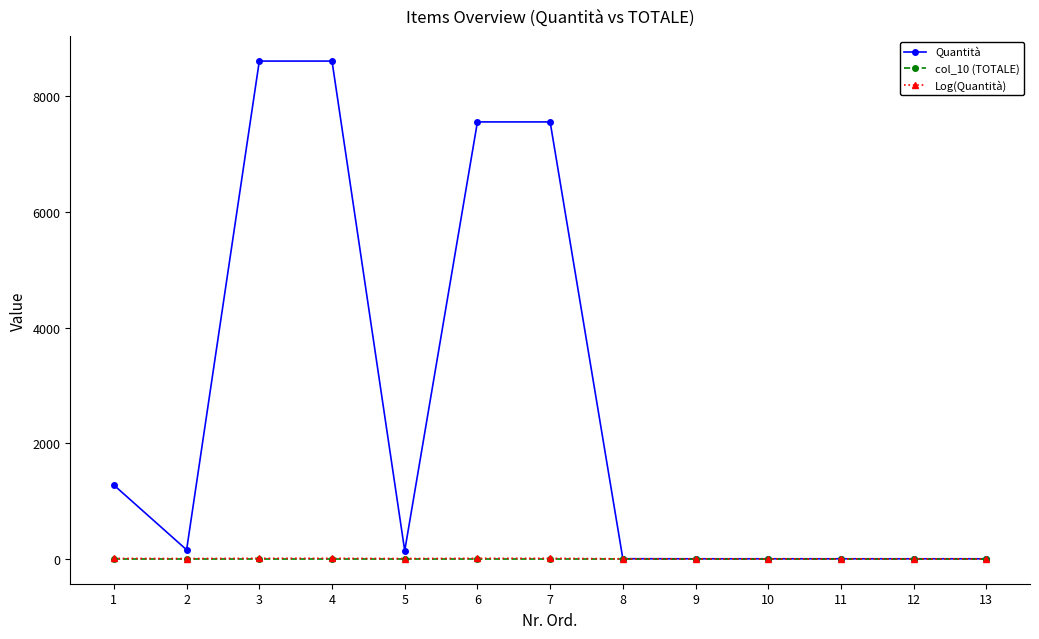

Which series has the largest total across all categories?

Quantità